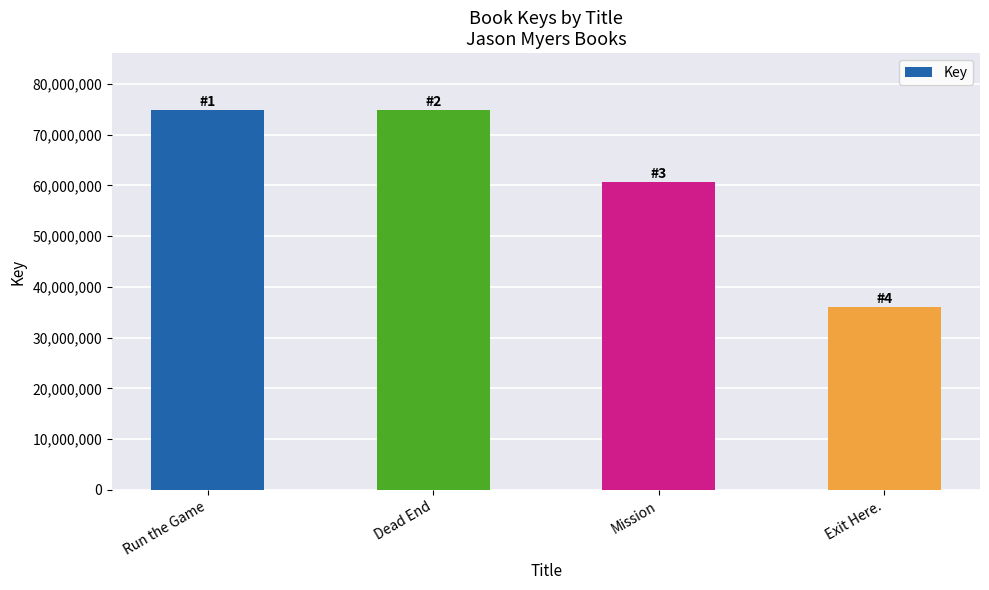

Are the bars horizontal?

No